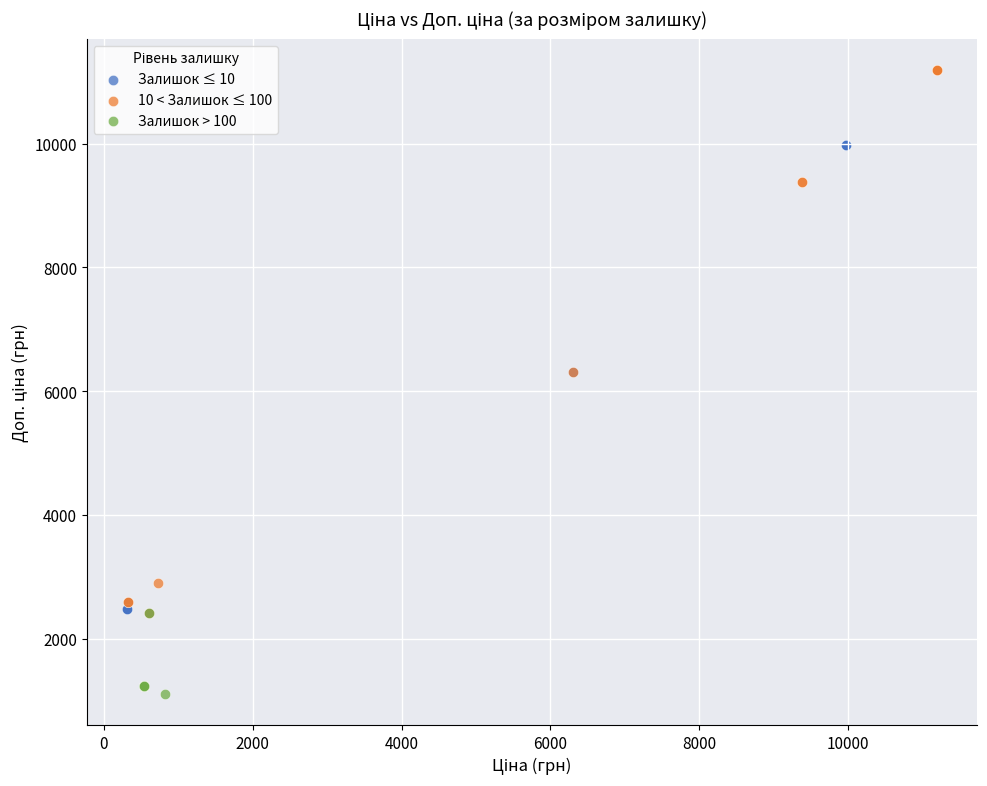

Which series contains the lowest Y value?

Залишок > 100